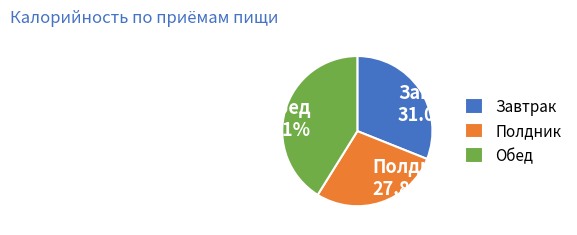

Combined, what portion of the pie is Завтрак and Обед?

72.2%